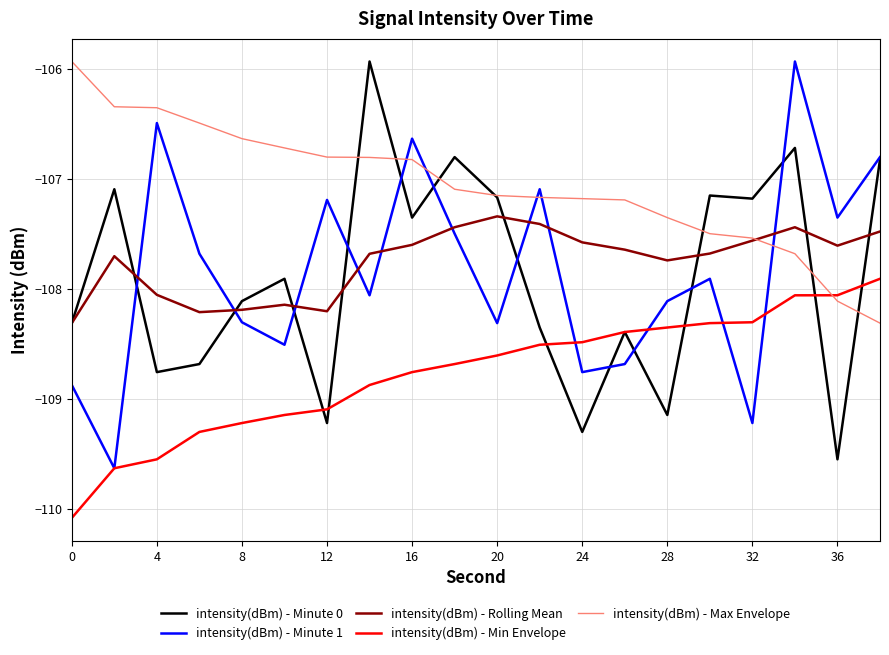

Does the chart have visible grid lines?

Yes